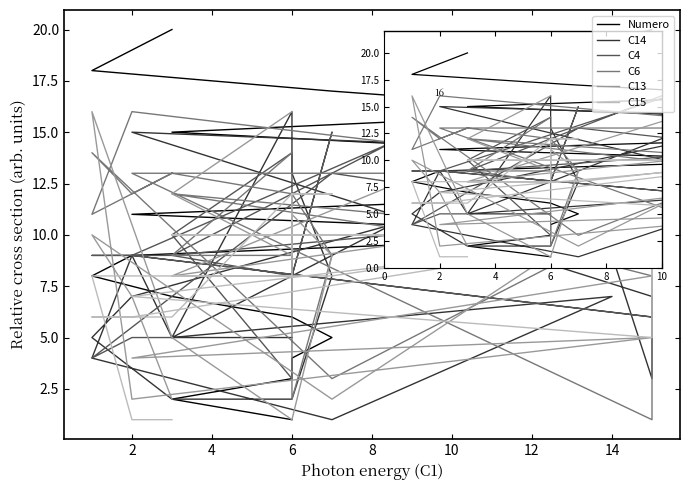

Count the number of data series in this chart.

6